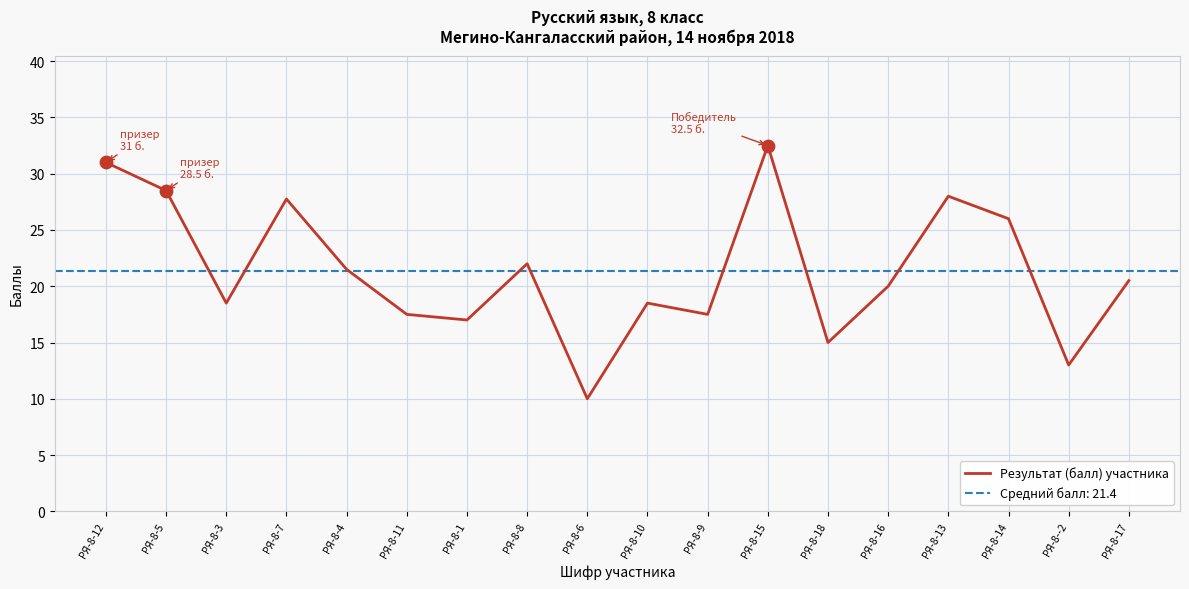

What is the change in value from РЯ-8-9 to РЯ-8-17?

+3.0